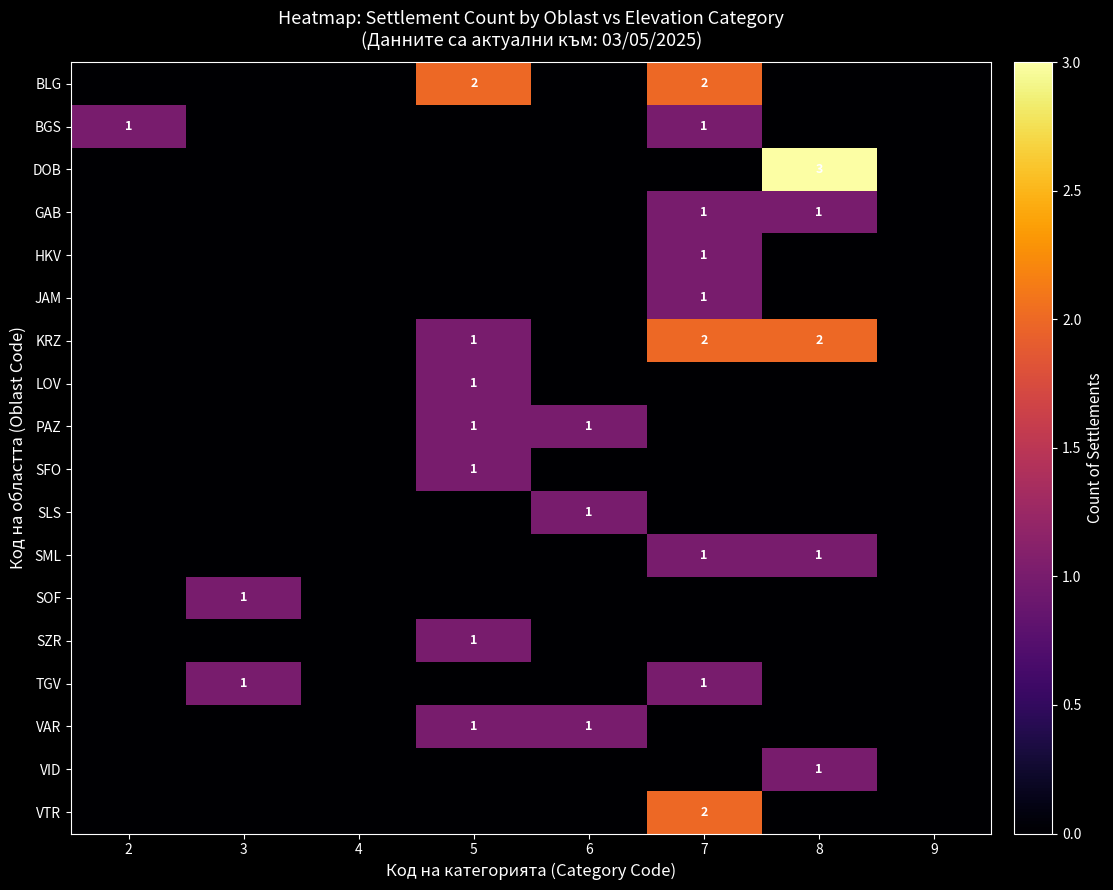

The value of LOV at 5 is 1. True or false?

True